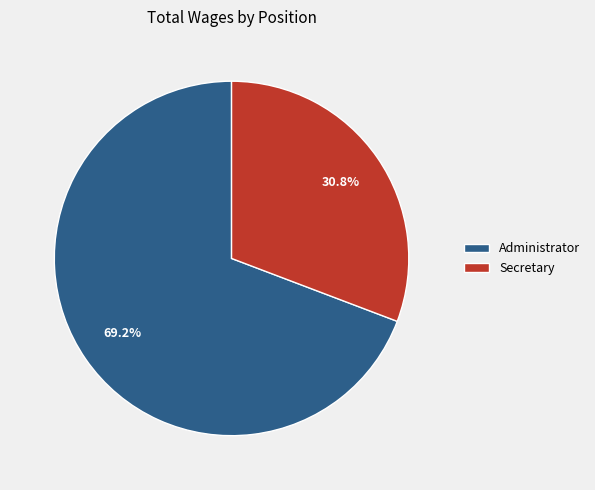

The Secretary slice represents 31% of the pie. True or false?

True